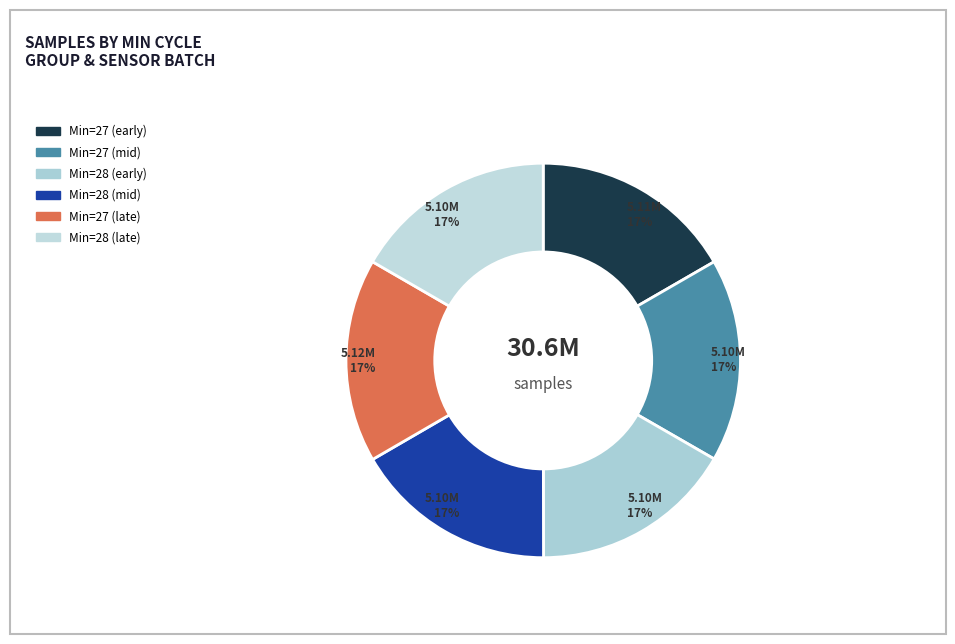

How many slices are in this pie chart?

6